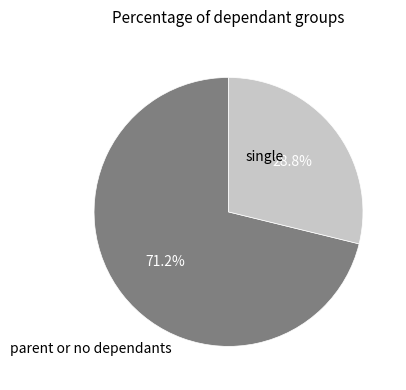

Is there a majority slice in this chart?

Yes